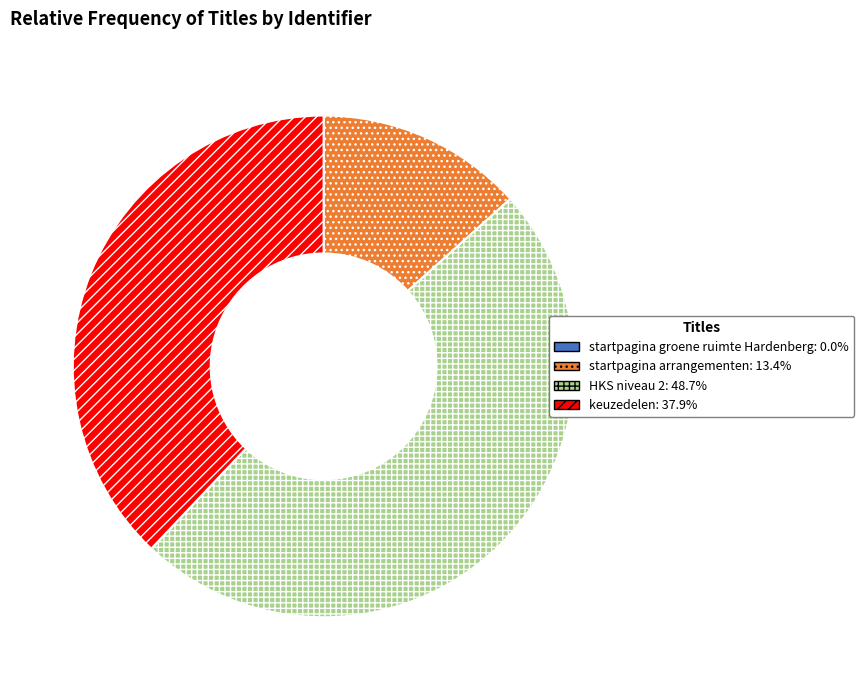

Which slice is the largest?

HKS niveau 2